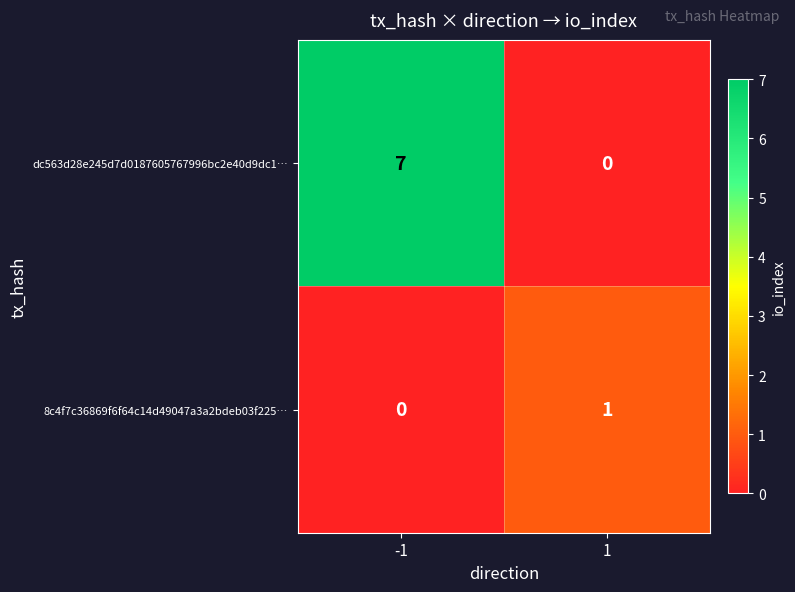

What is the average value of the dc563d28e245d7d0187605767996bc2e40d9dc1… series?

4